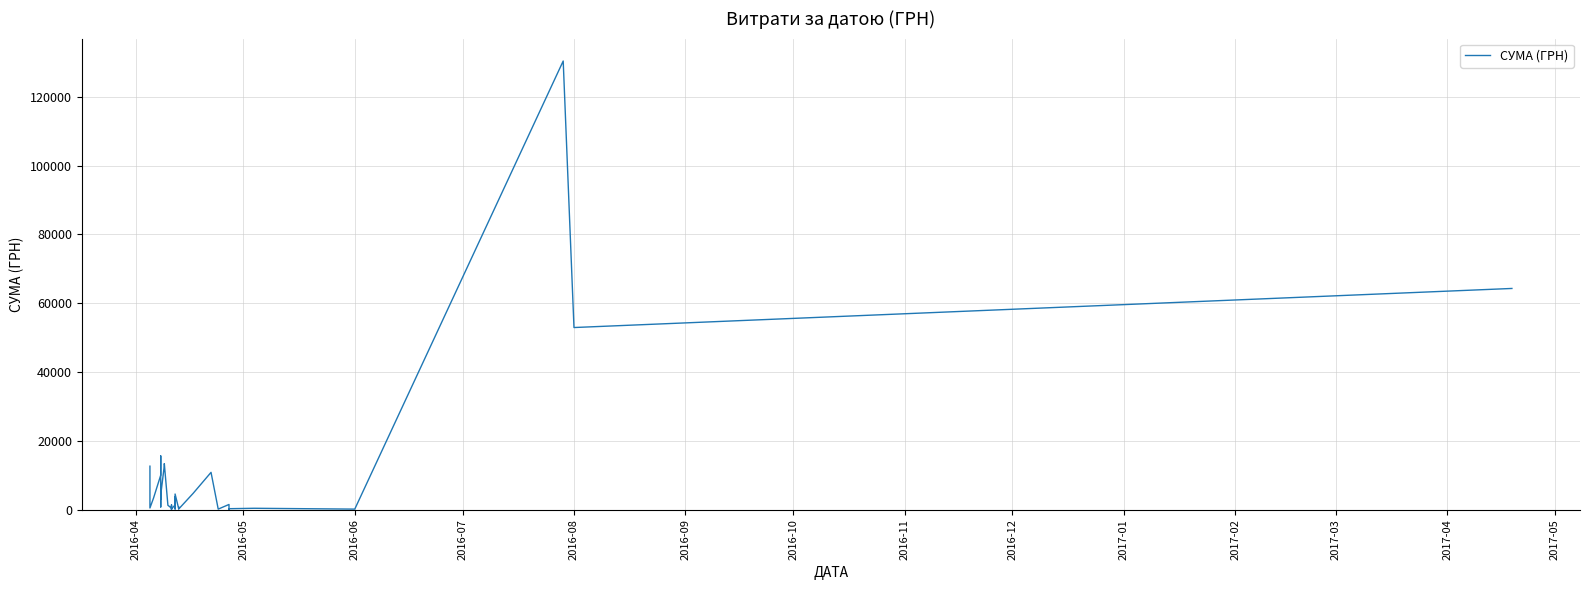

Does the chart display data point markers on the line(s)?

No